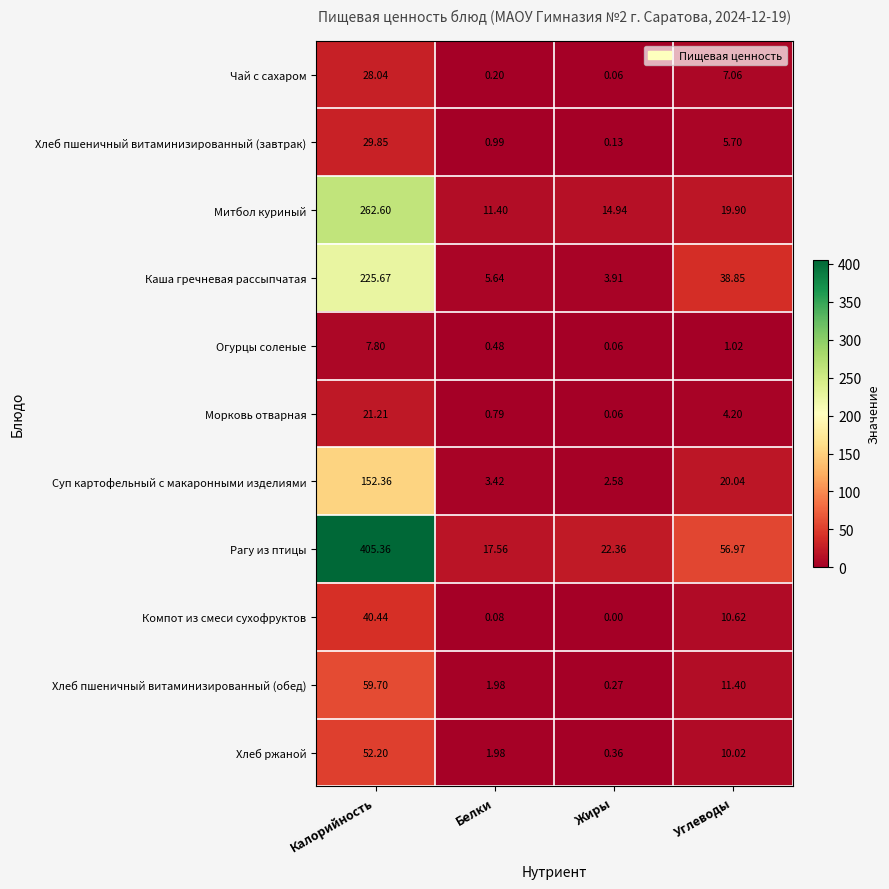

Which series has the largest total across all categories?

Рагу из птицы